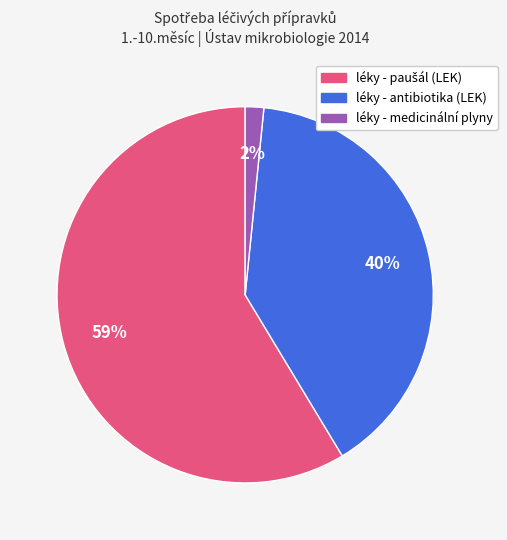

How many slices are in this pie chart?

3